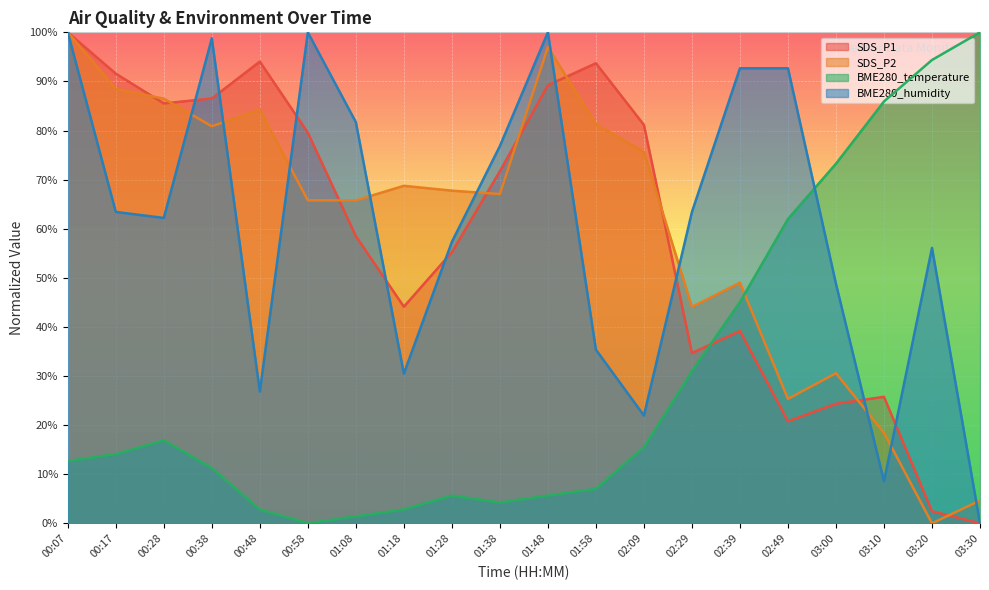

At which label does SDS_P1 reach its peak?

00:07